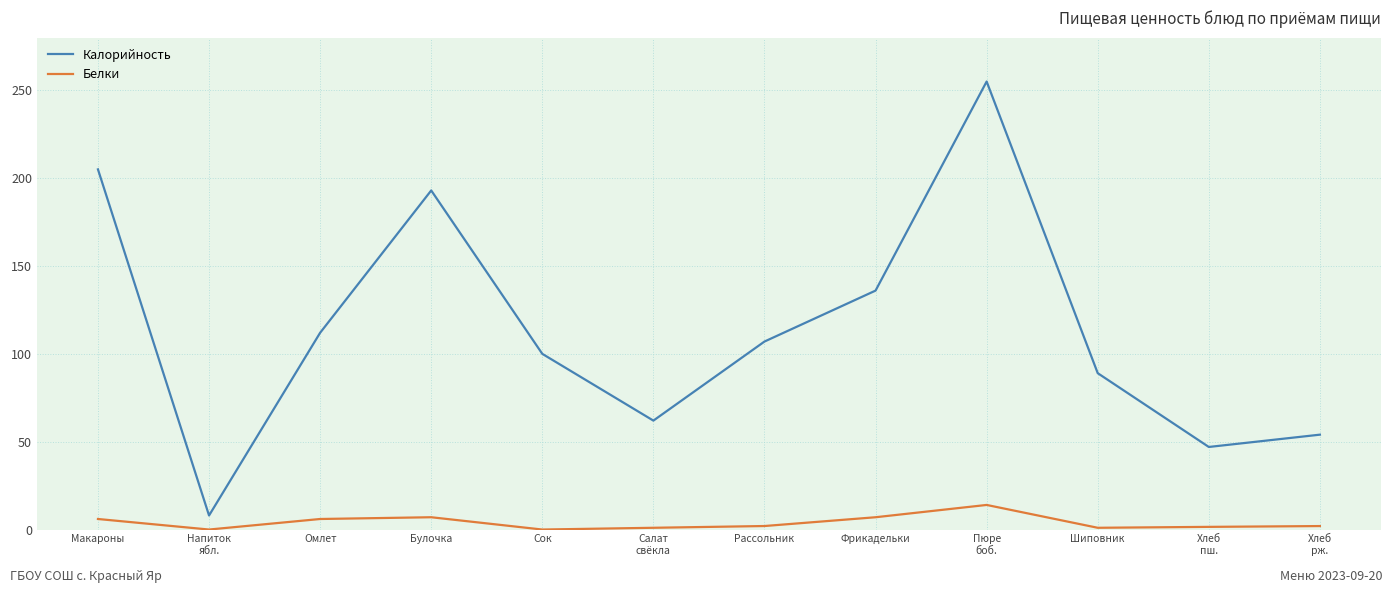

Is it true that Калорийность equals 22.2 at Хлеб
пш.?

False